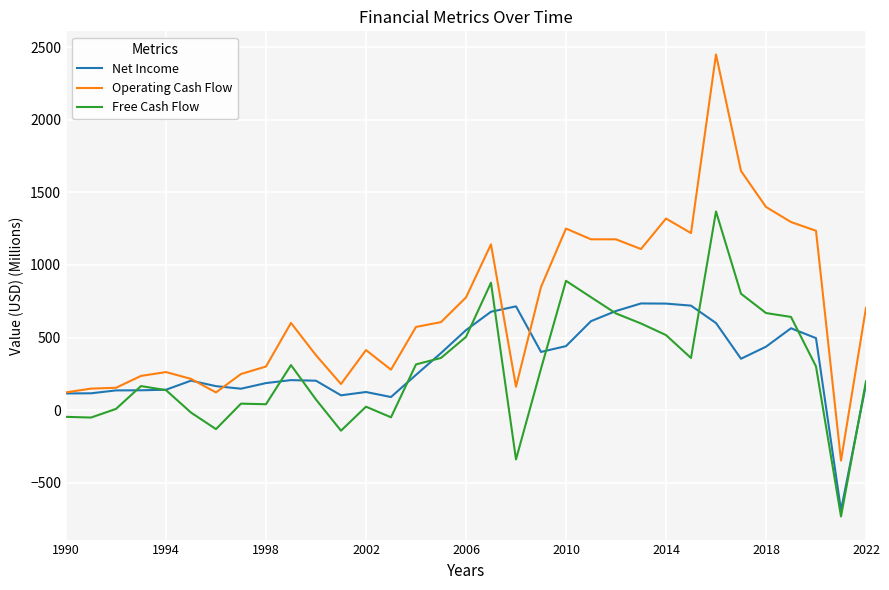

Which series has the largest range (max minus min)?

Operating Cash Flow